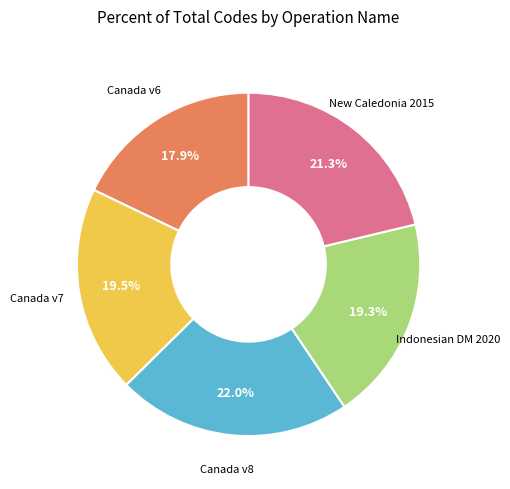

Does any single category account for the majority?

No